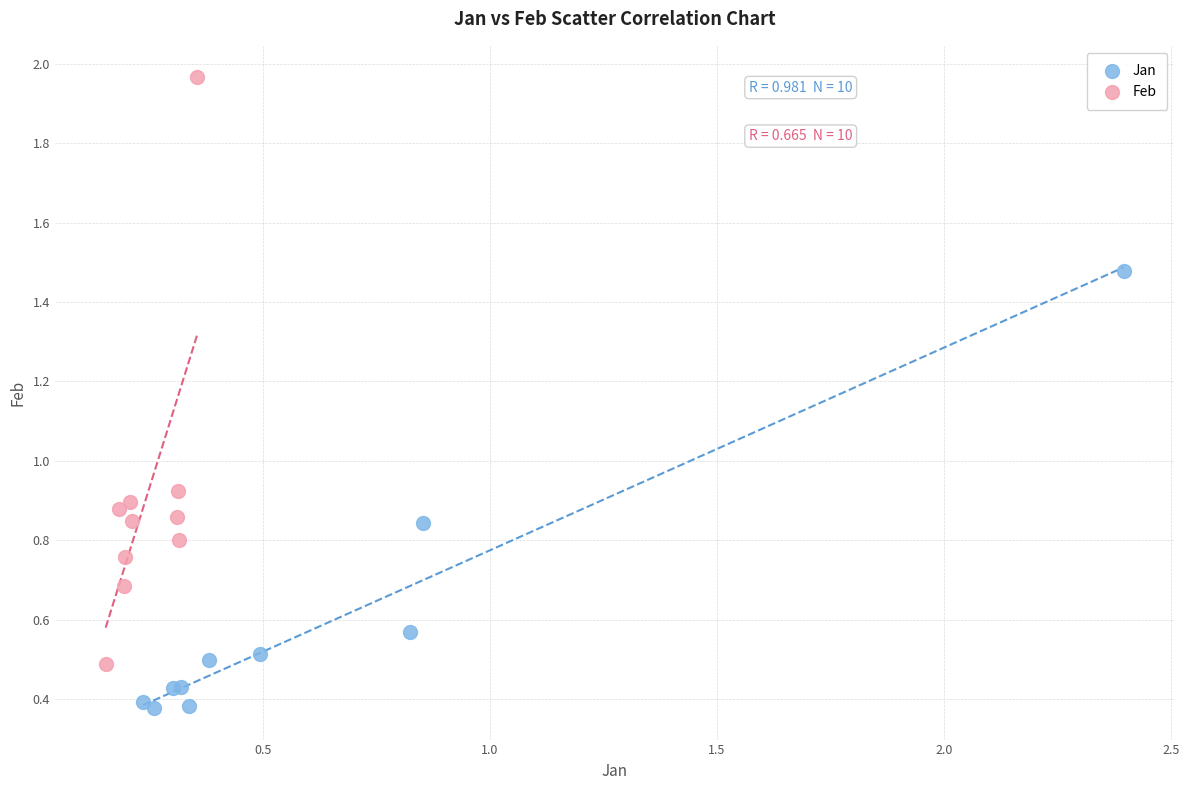

Which series contains the lowest Y value?

Jan